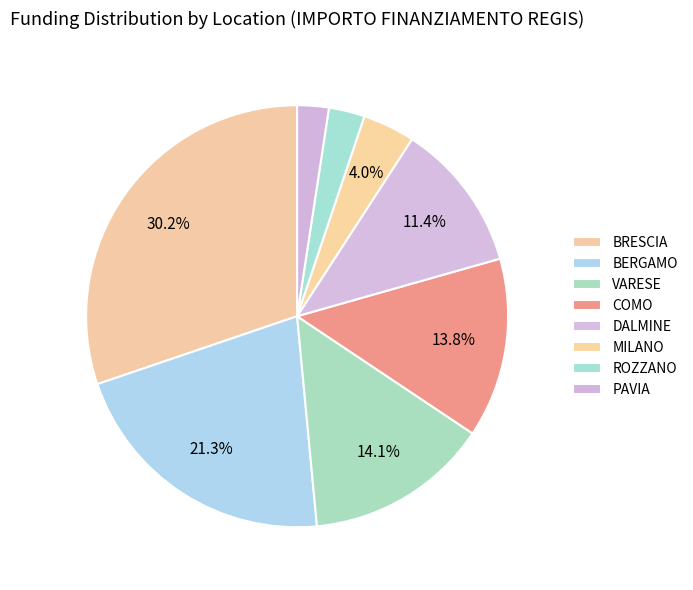

Count the number of slices in the pie.

8